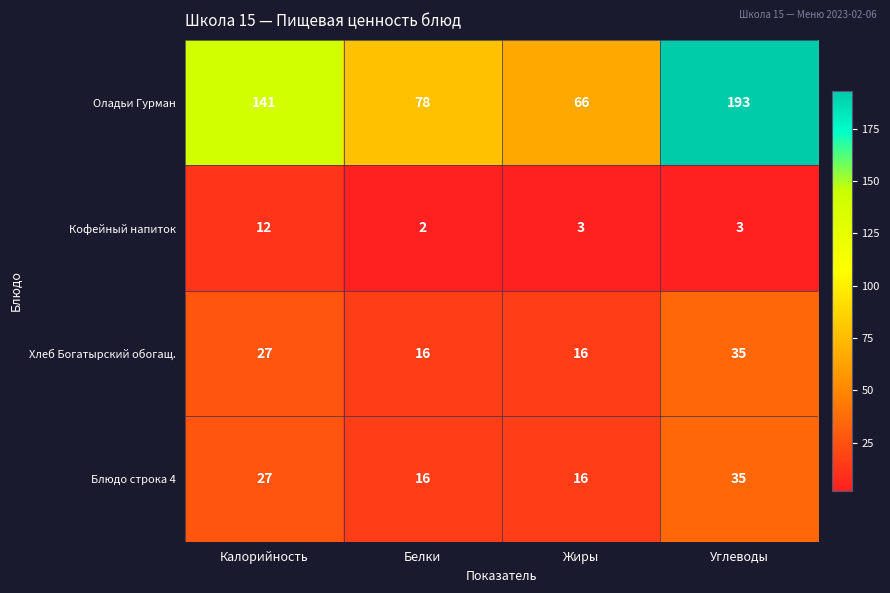

What is the difference between the Хлеб Богатырский обогащ. values at Углеводы and Калорийность?

8